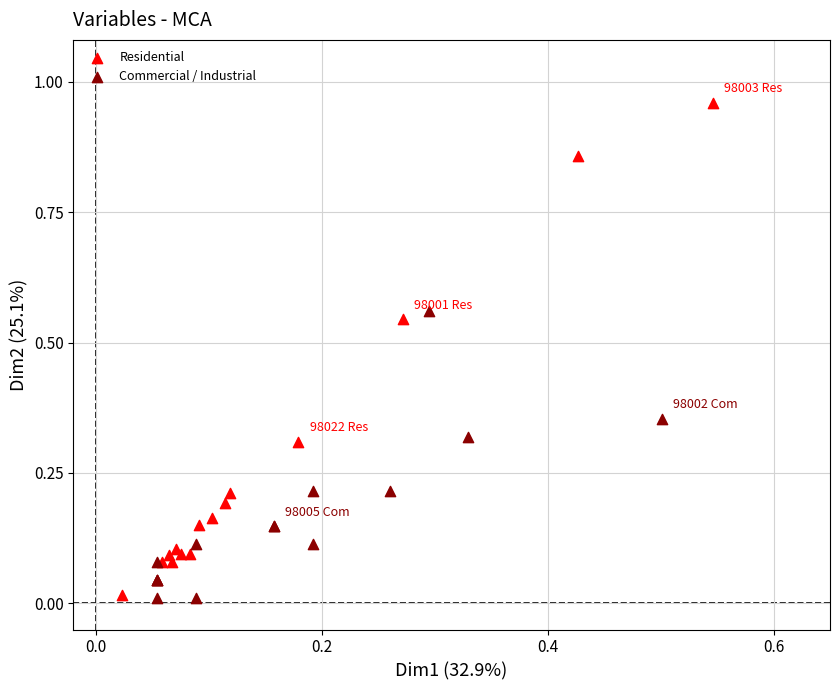

Which series has the largest Y range (max minus min)?

Residential